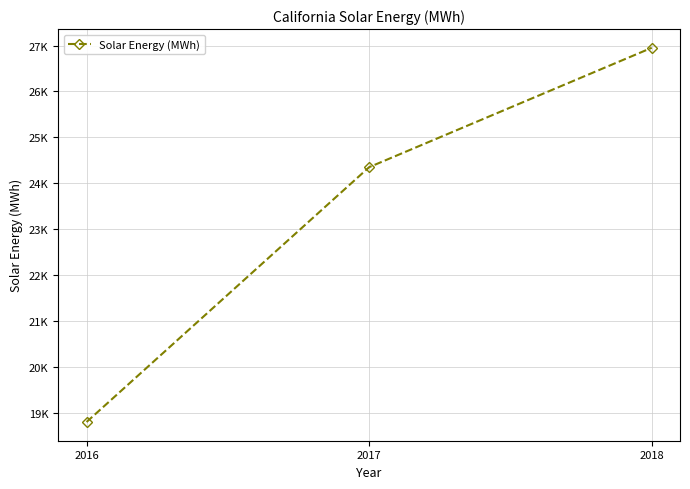

What is the value of the 2nd point from the left?

24353